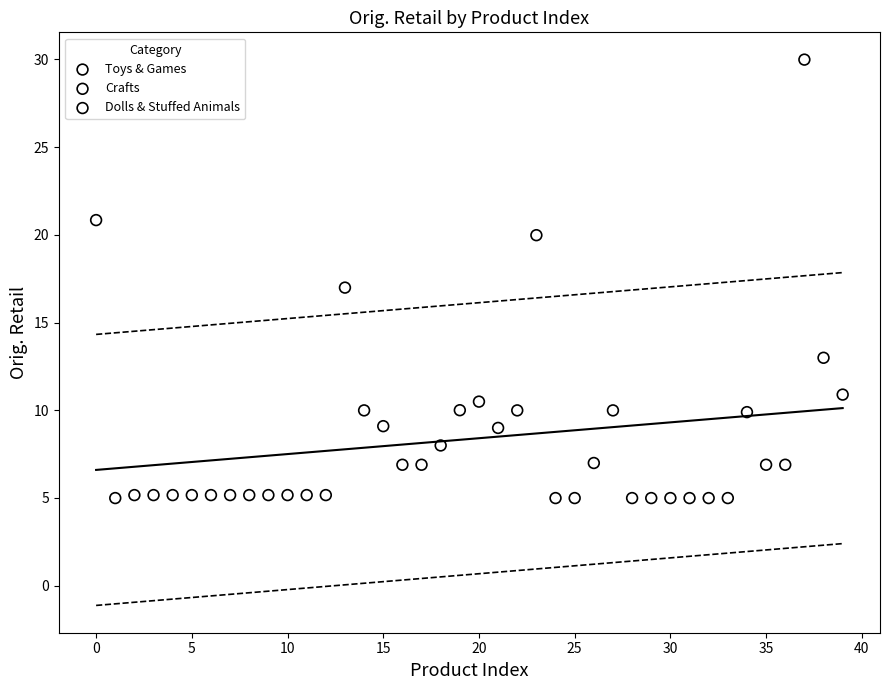

Which series has the largest Y range (max minus min)?

Dolls & Stuffed Animals